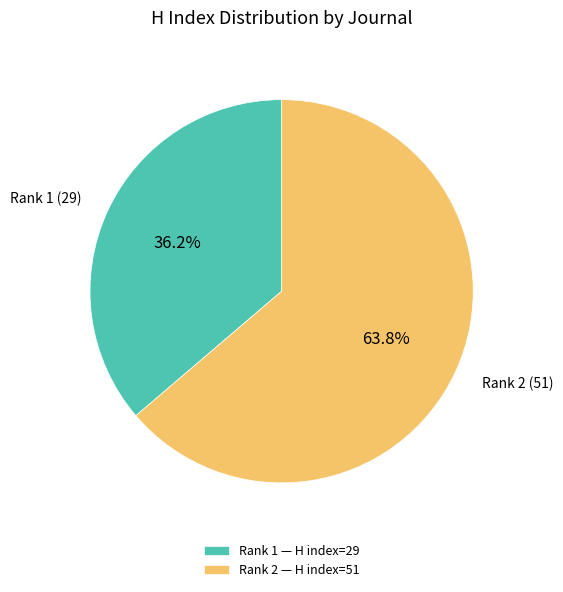

How many slices are in this pie chart?

2